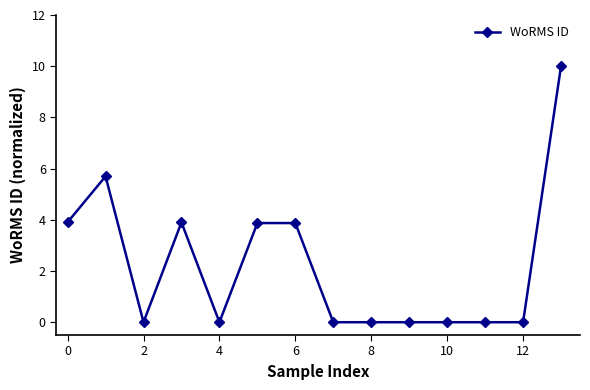

Reading left to right, what are all the values shown in this chart?

3.9	5.7	0.0	3.9	0.0	3.9	3.9	0.0	0.0	0.0	0.0	0.0	0.0	10.0